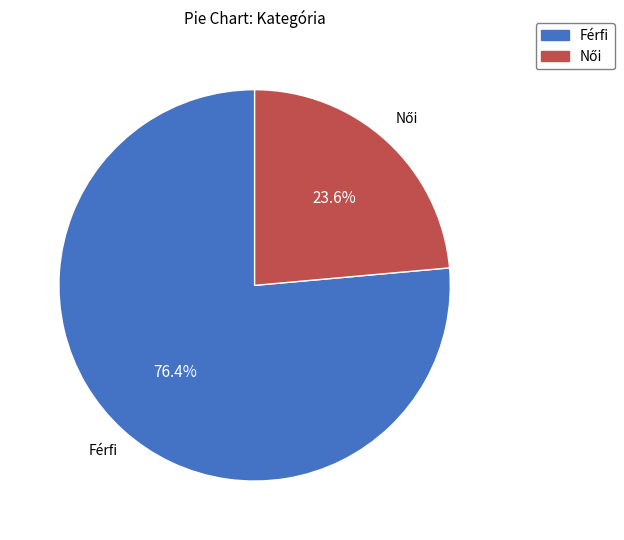

Which category has the biggest portion of the pie?

Férfi